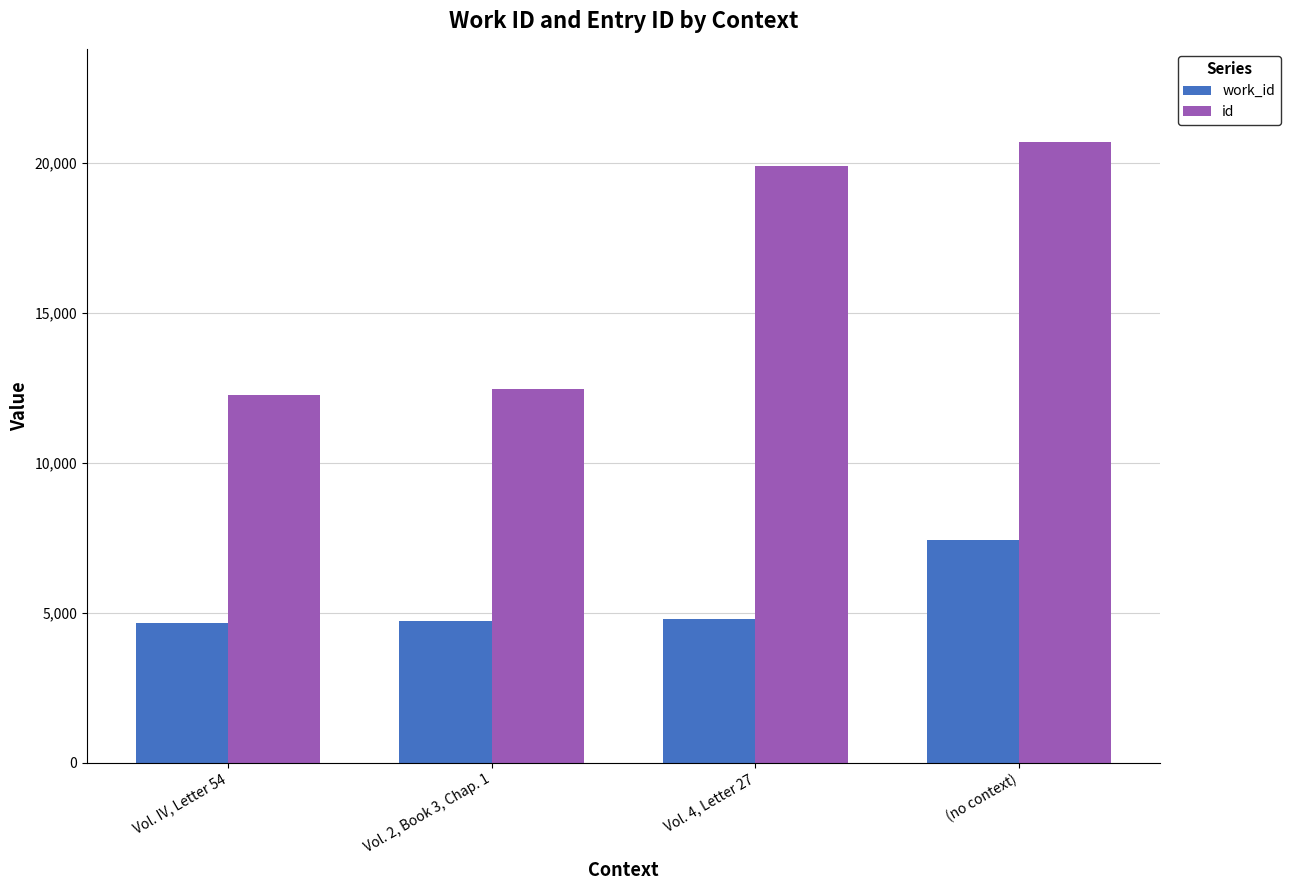

List the labels in order of work_id value, smallest first.

Vol. IV, Letter 54, Vol. 2, Book 3, Chap. 1, Vol. 4, Letter 27, (no context)